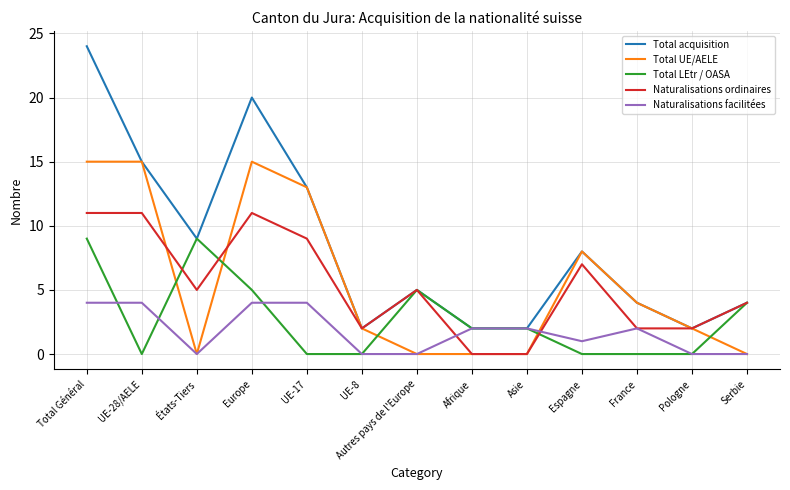

Where do Total LEtr / OASA and Total UE/AELE first cross each other?

UE-28/AELE and États-Tiers